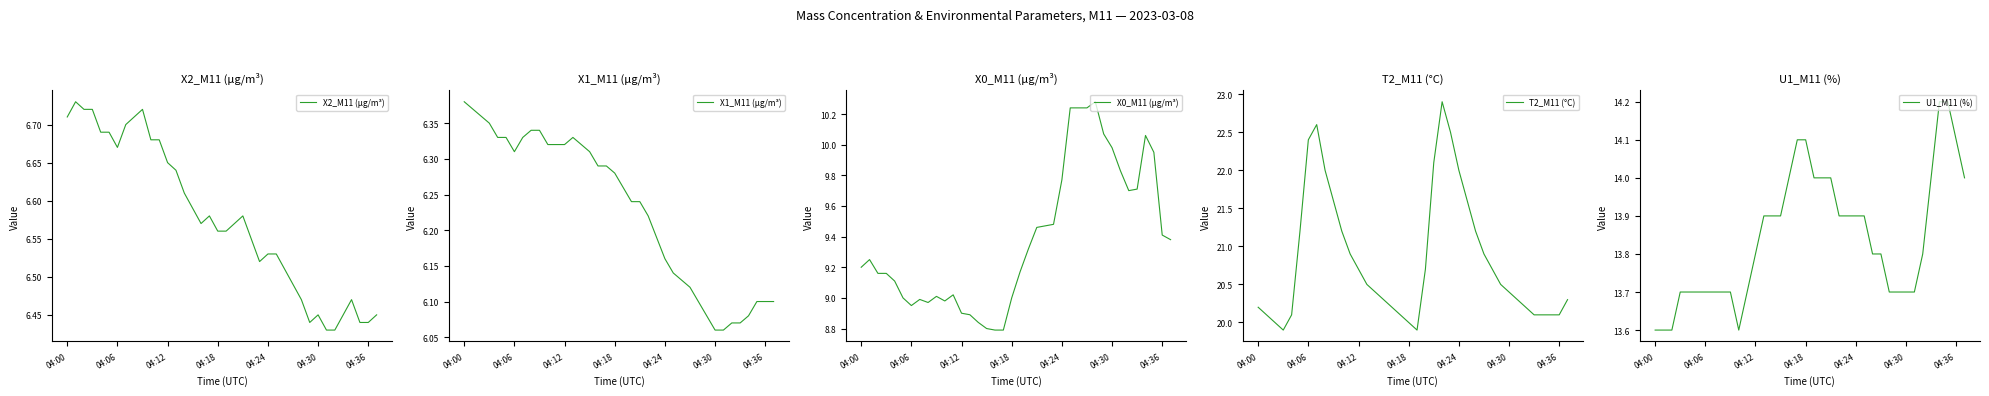

In X2_M11 (μg/m³), how many points are lower than both neighbors (excluding endpoints)?

4